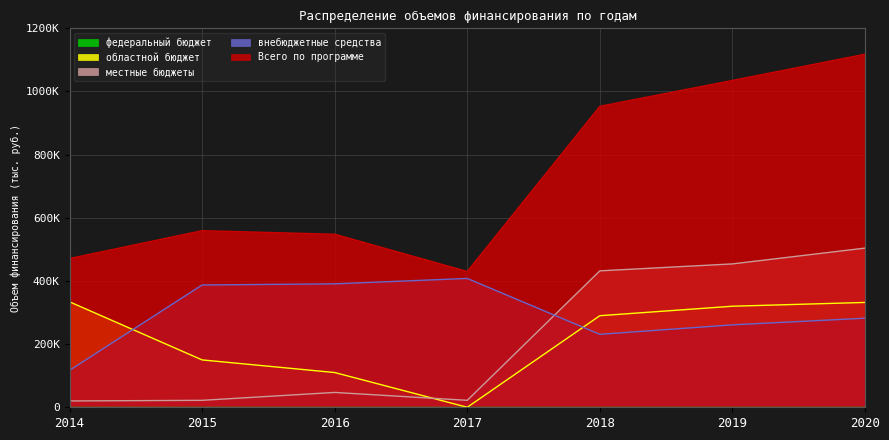

Where is the first local minimum for Всего по программе?

2017